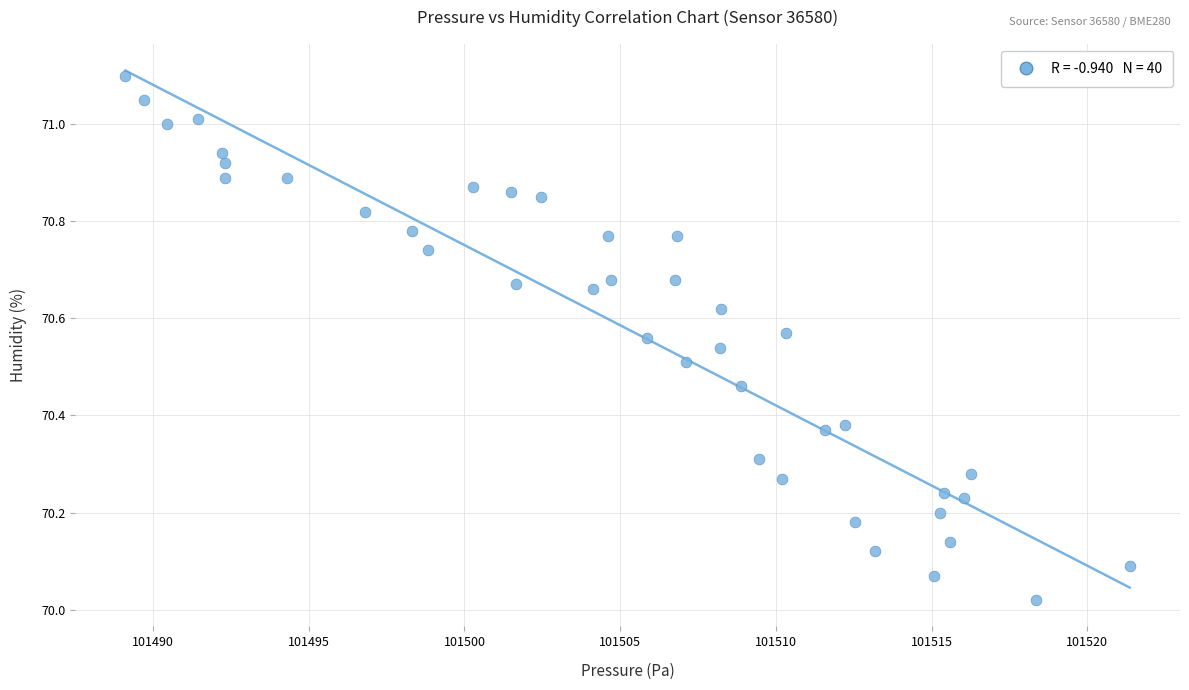

What is the range of Y values (max minus min)?

1.1